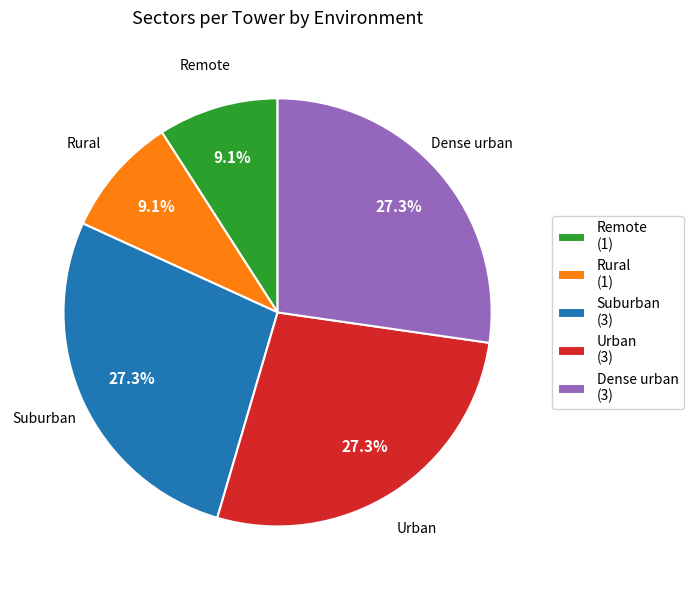

Which has a higher value, Rural or Urban?

Urban